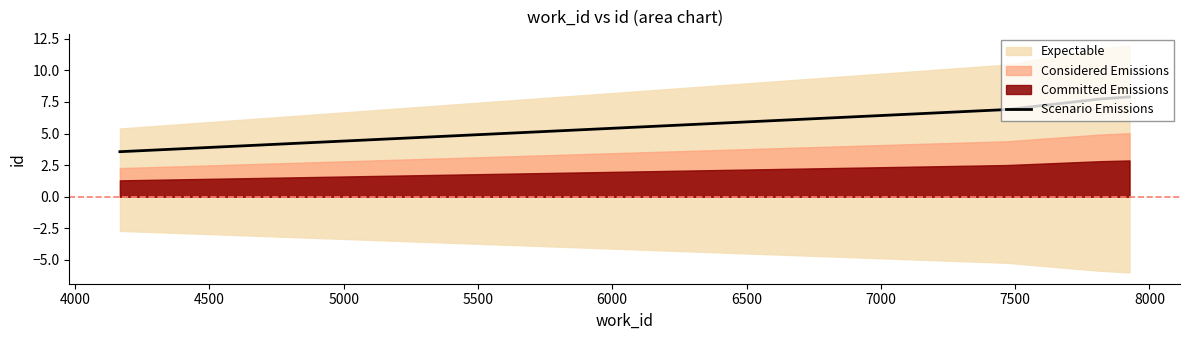

What is the highest value of the Scenario Emissions series?

7.9